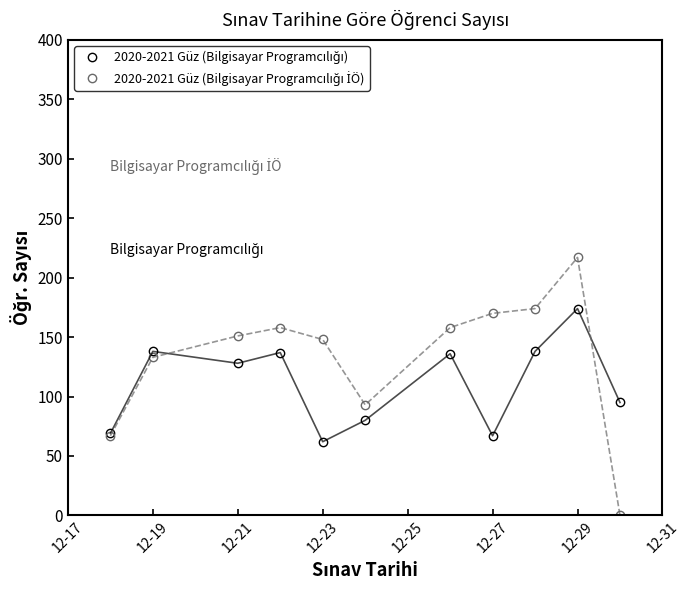

What is the maximum value shown in the chart?

217